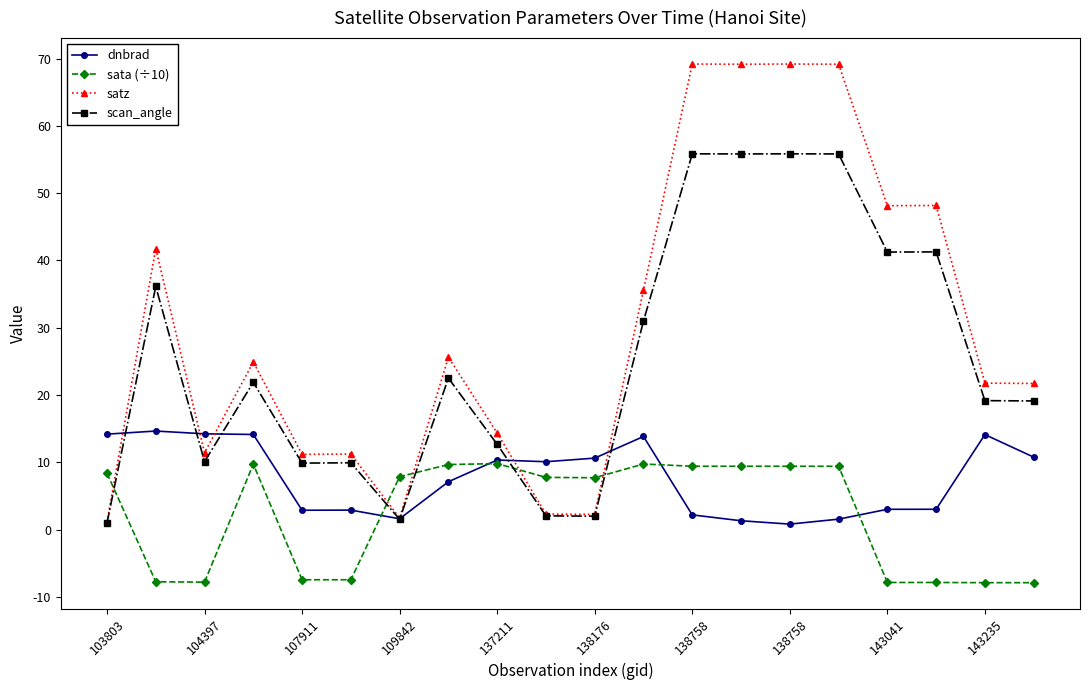

Which series has the widest spread of values?

satz